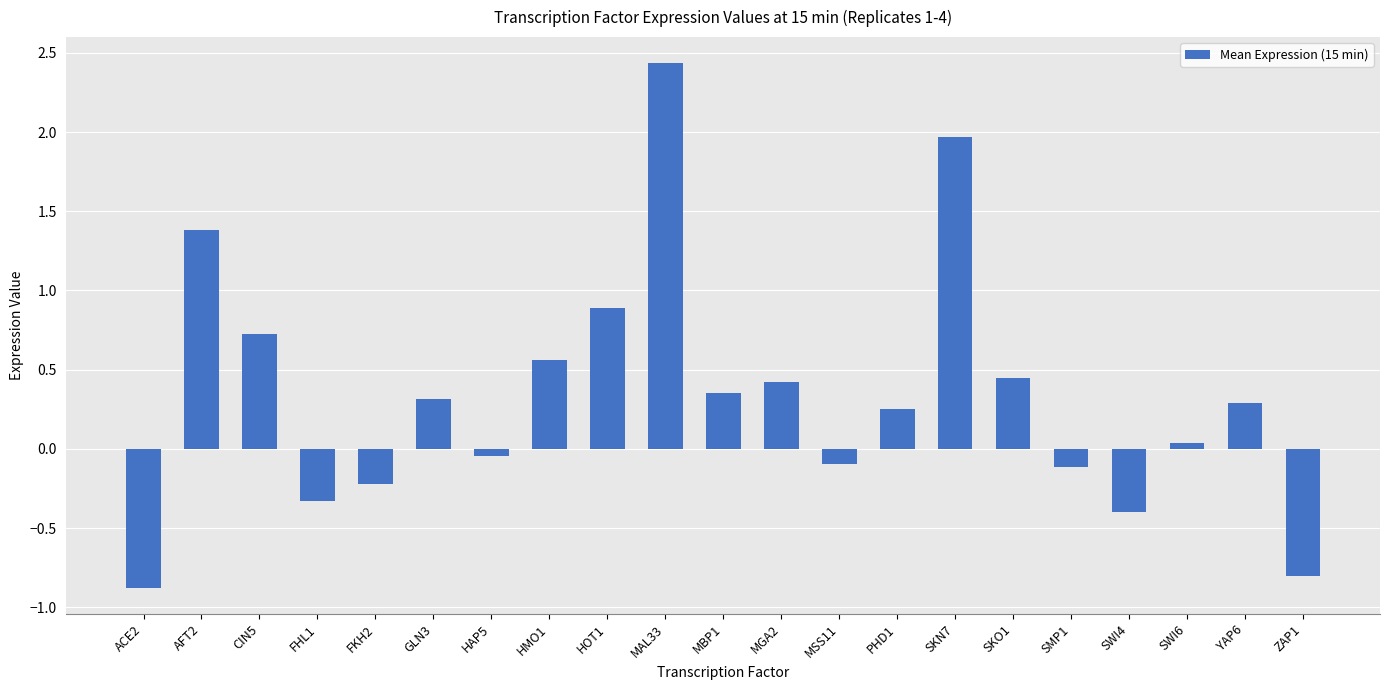

Which label corresponds to the smallest value in the chart?

ACE2